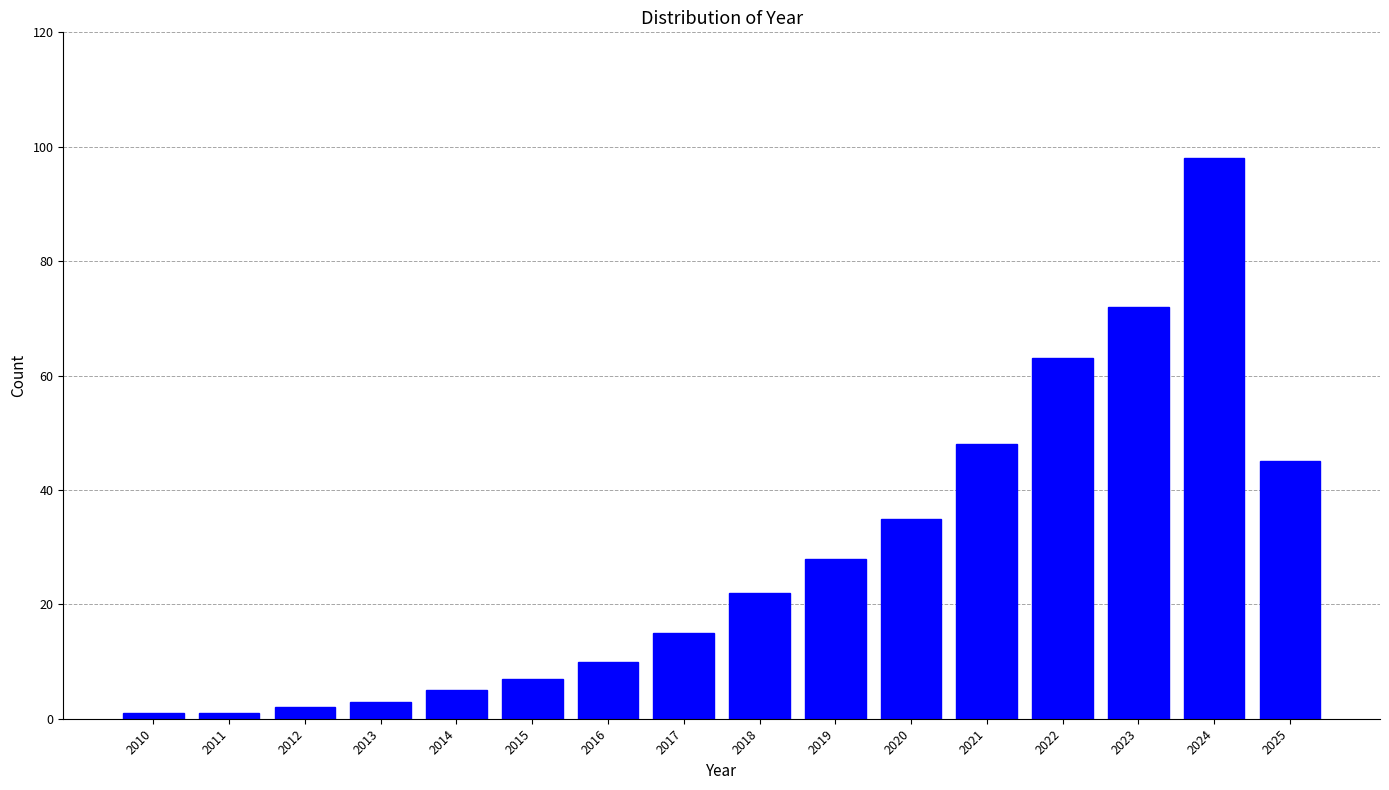

Reading left to right, extract all data points from this chart.

2010=1	2011=1	2012=2	2013=3	2014=5	2015=7	2016=10	2017=15	2018=22	2019=28	2020=35	2021=48	2022=63	2023=72	2024=98	2025=45